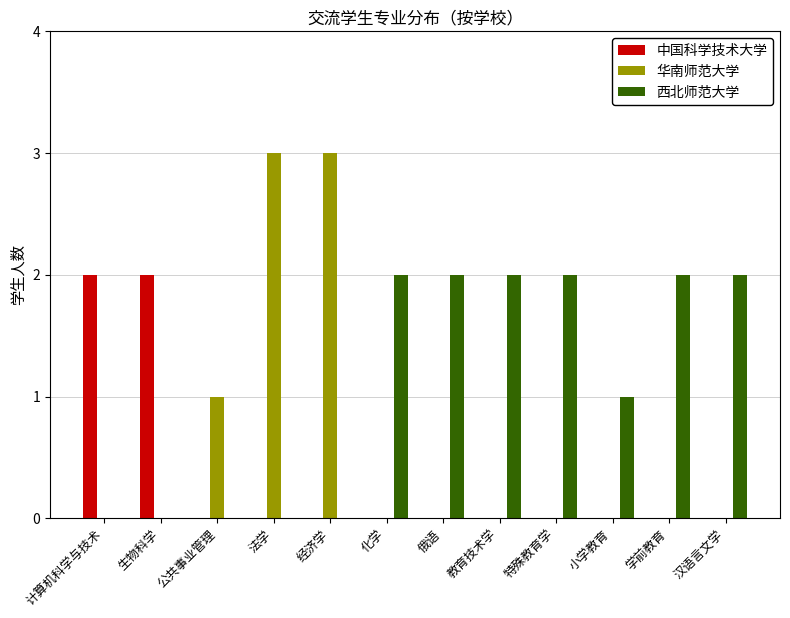

Which series has the largest range (max minus min)?

华南师范大学